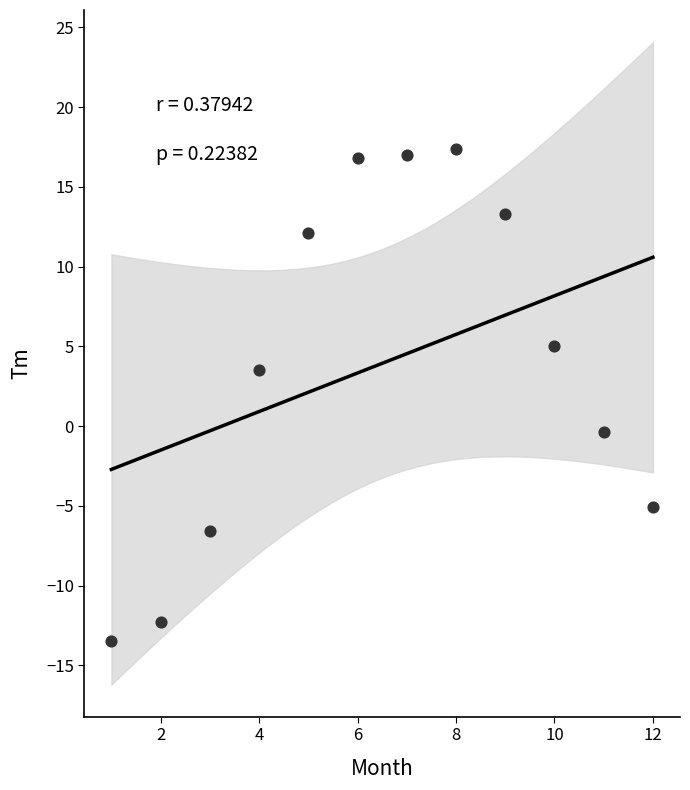

What is the average Y value?

3.9